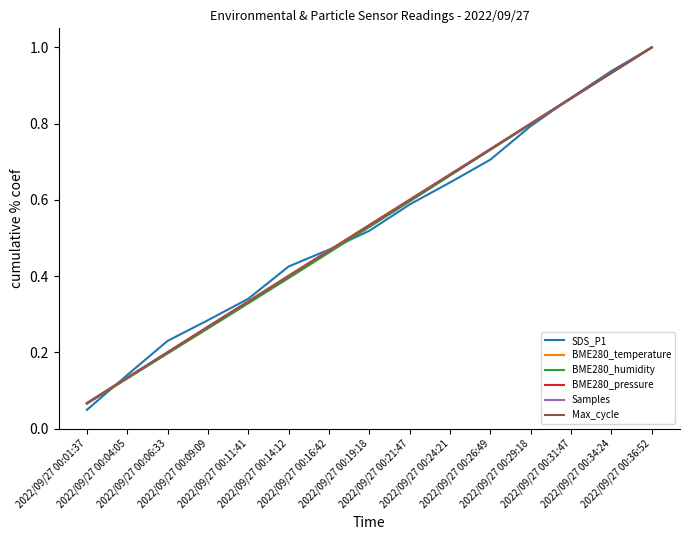

Which series has the widest spread of values?

SDS_P1